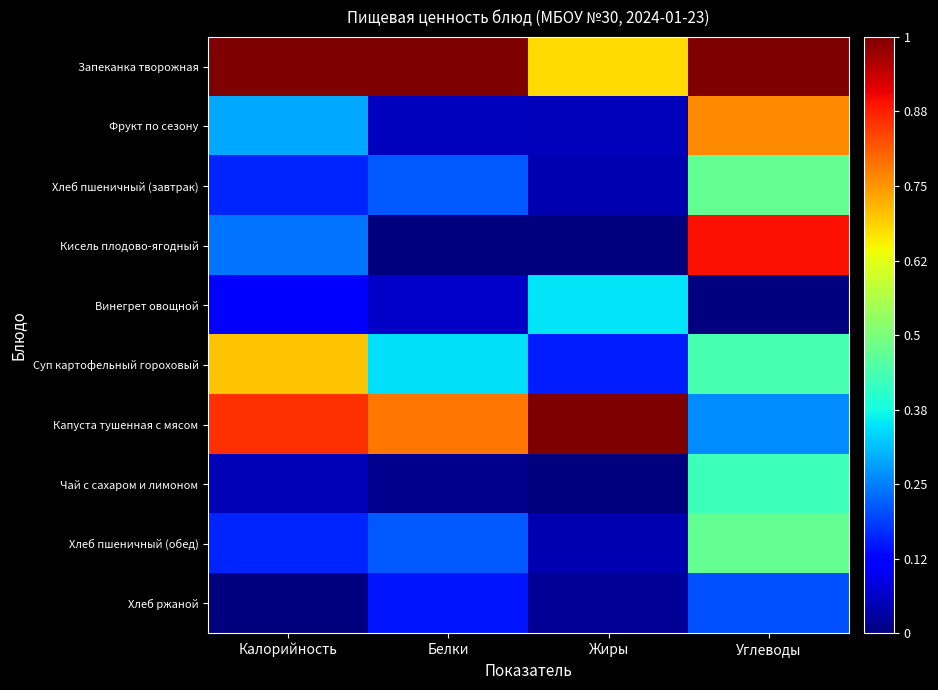

Rank the series at Белки from lowest to highest value.

Кисель плодово-ягодный, Чай с сахаром и лимоном, Фрукт по сезону, Винегрет овощной, Хлеб ржаной, Хлеб пшеничный (завтрак), Хлеб пшеничный (обед), Суп картофельный гороховый, Капуста тушенная с мясом, Запеканка творожная